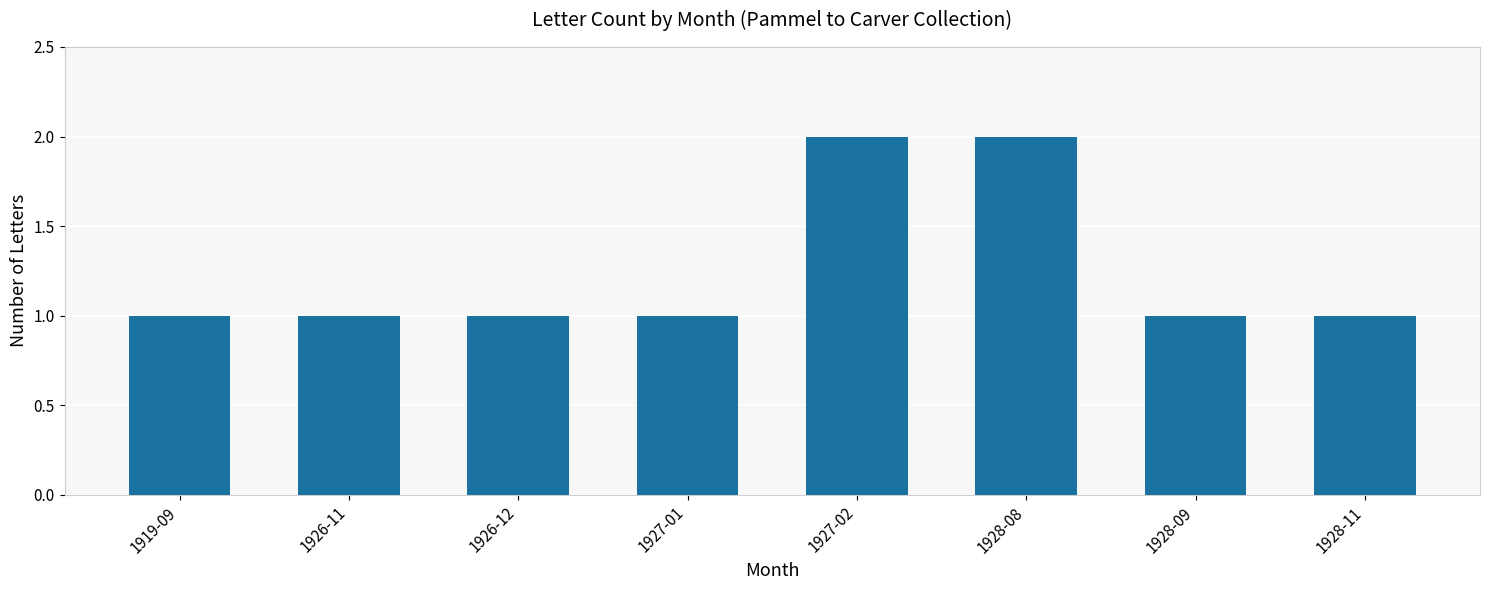

Reading right to left, transcribe all the data shown in this chart.

1928-11=1	1928-09=1	1928-08=2	1927-02=2	1927-01=1	1926-12=1	1926-11=1	1919-09=1